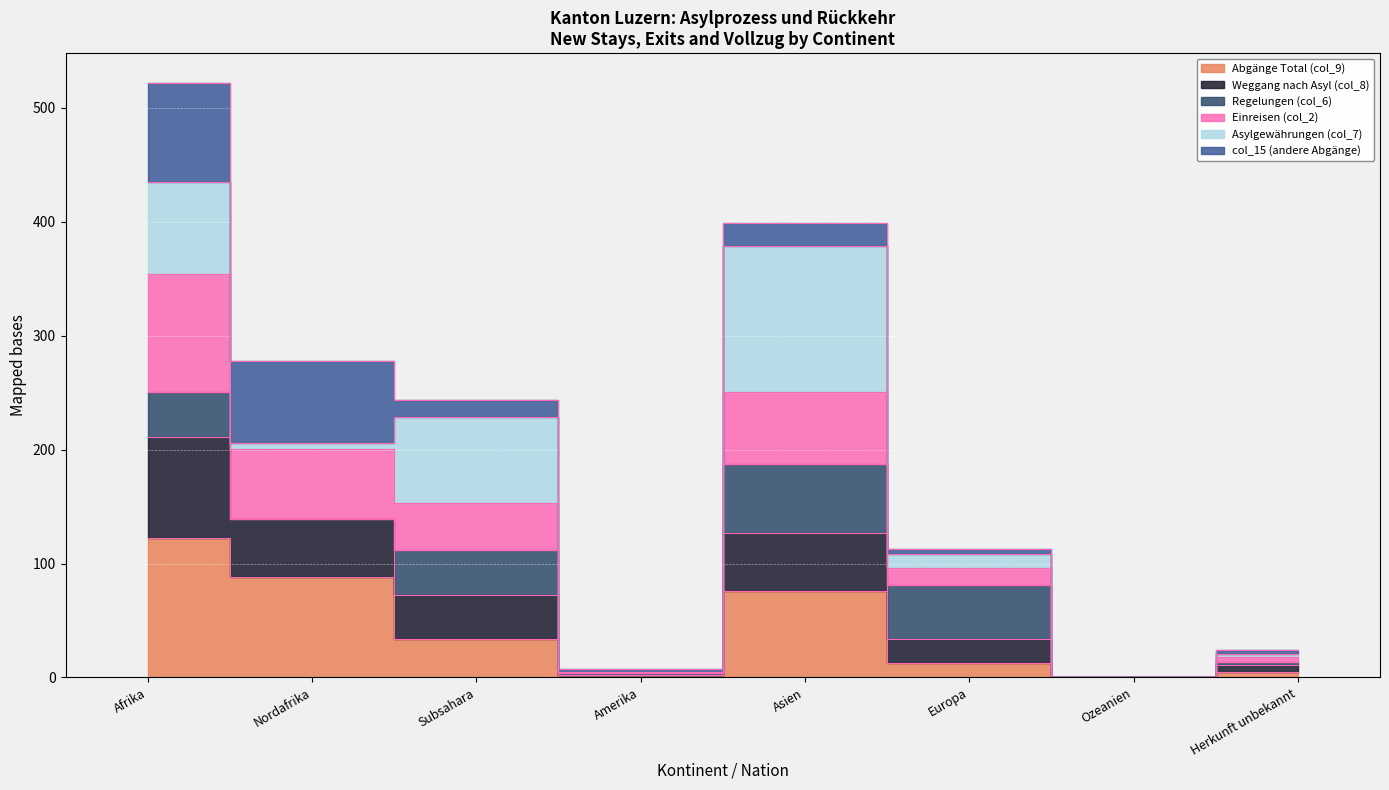

True or false: Weggang nach Asyl (col_8) and Einreisen (col_2) cross at least once.

False